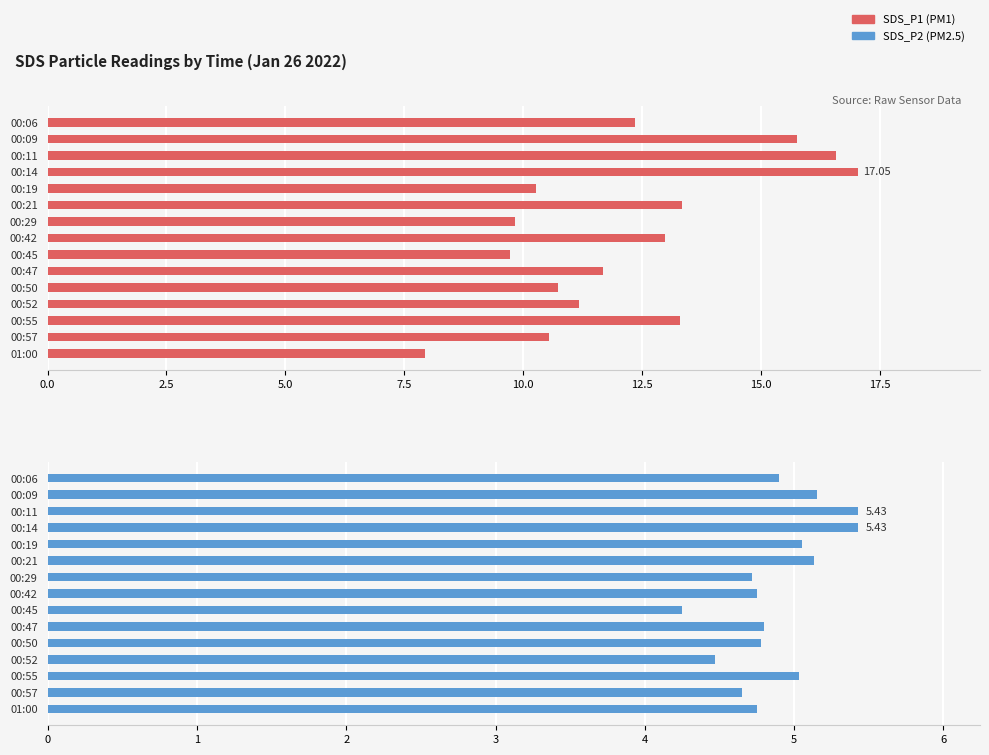

Count the number of categories in the chart.

15